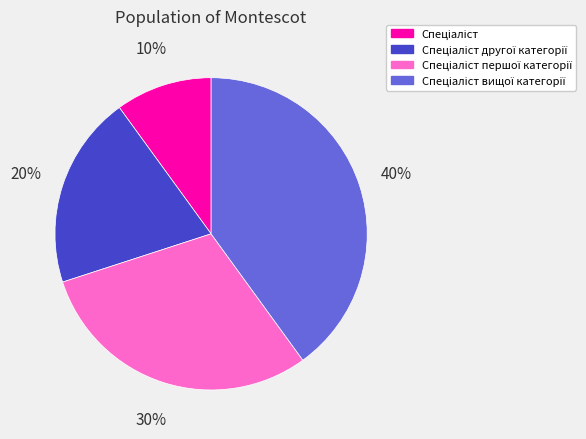

To the nearest percent, what is the difference between the largest and smallest slice percentages?

30%